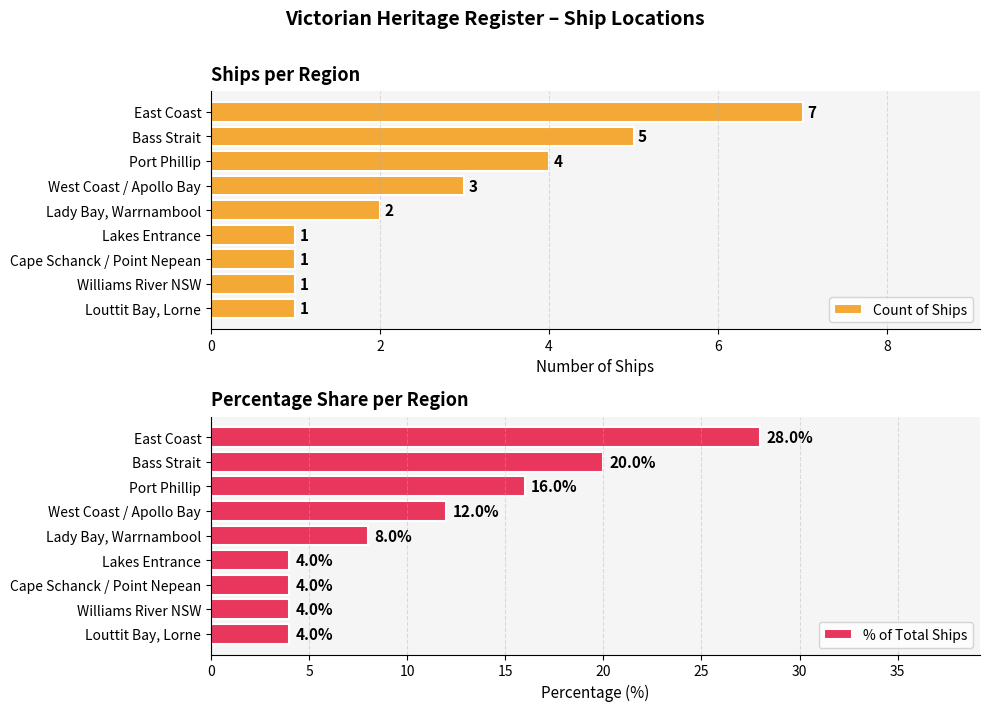

At how many categories does at least one series exceed 6?

5